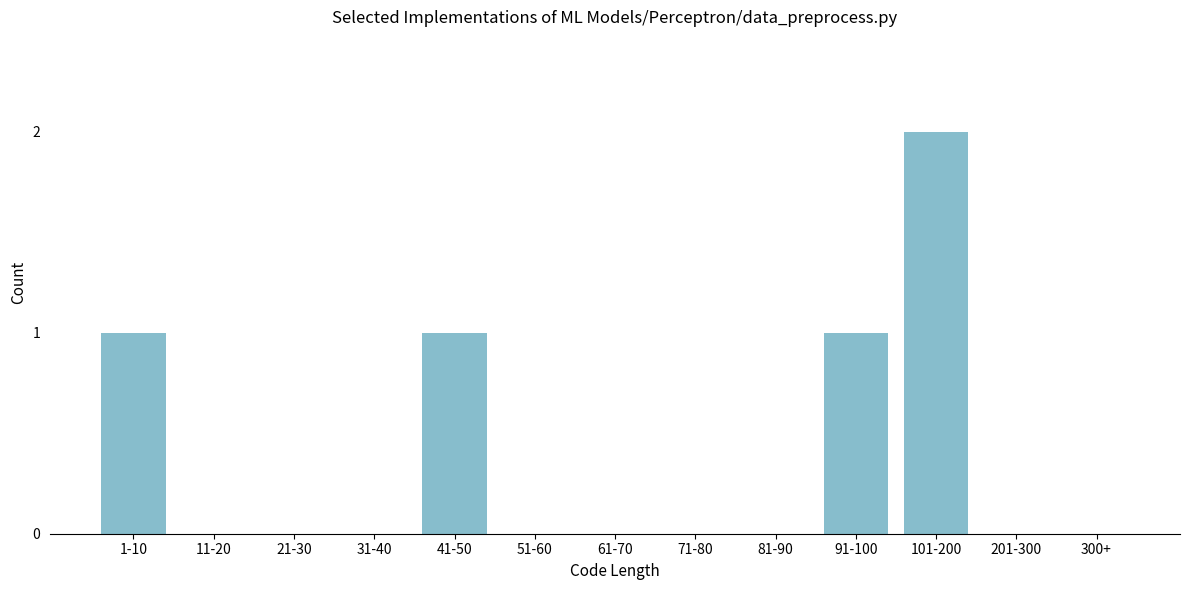

Reading left to right, what are all the values shown in this chart?

1-10=1	11-20=0	21-30=0	31-40=0	41-50=1	51-60=0	61-70=0	71-80=0	81-90=0	91-100=1	101-200=2	201-300=0	300+=0